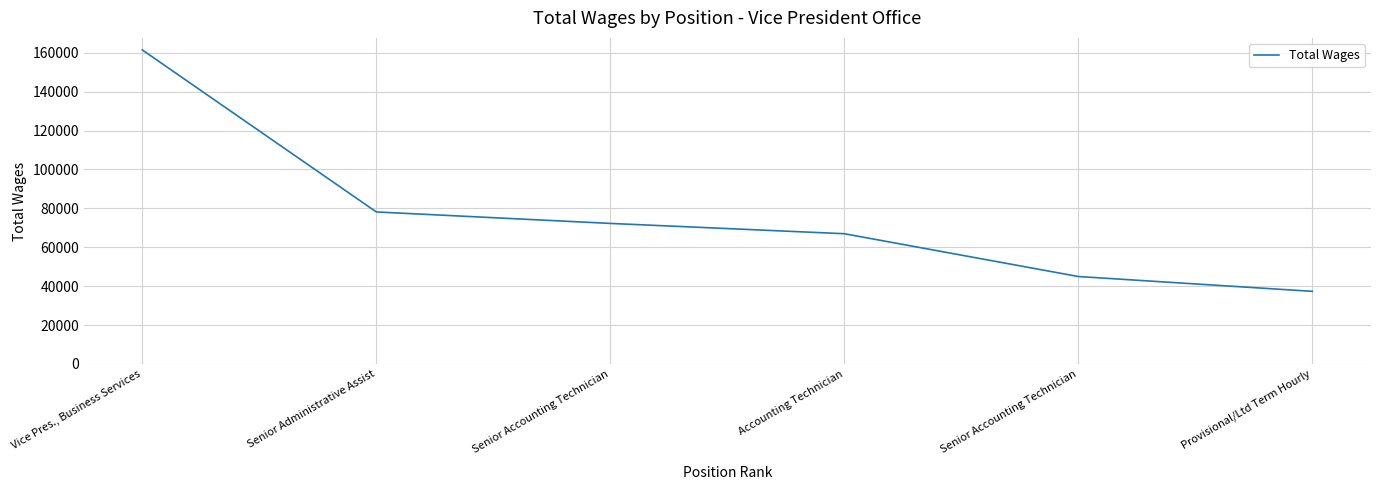

List the labels in order of value, largest first.

Vice Pres., Business Services, Senior Administrative Assist, Senior Accounting Technician, Accounting Technician, Senior Accounting Technician, Provisional/Ltd Term Hourly